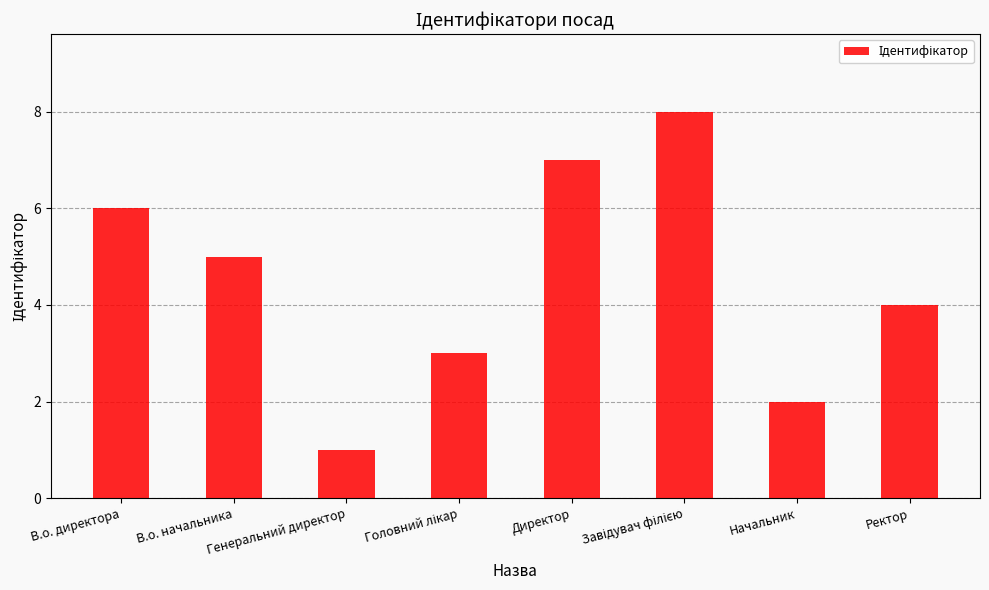

Reading left to right, transcribe all the data shown in this chart.

6	5	1	3	7	8	2	4